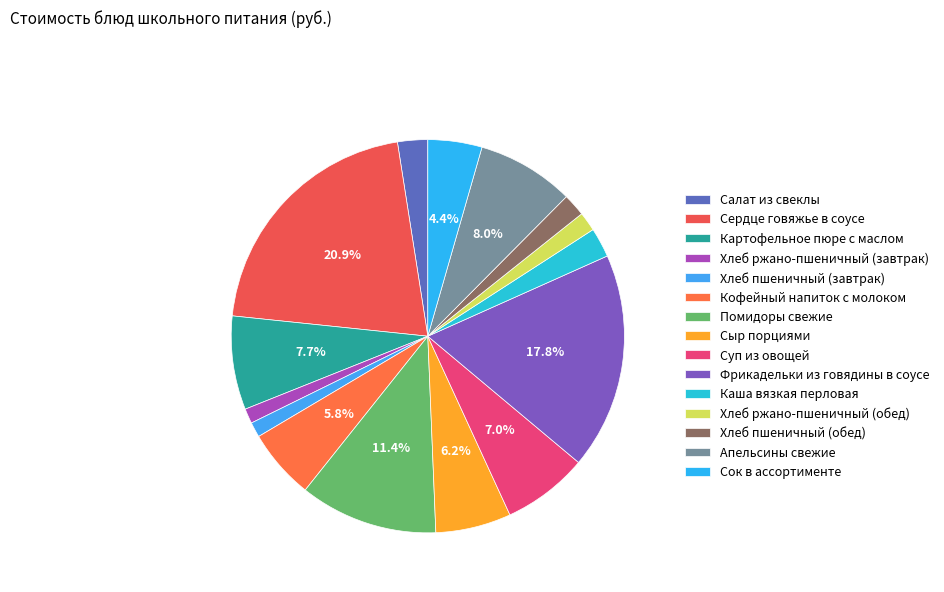

How many segments does this pie chart have?

15